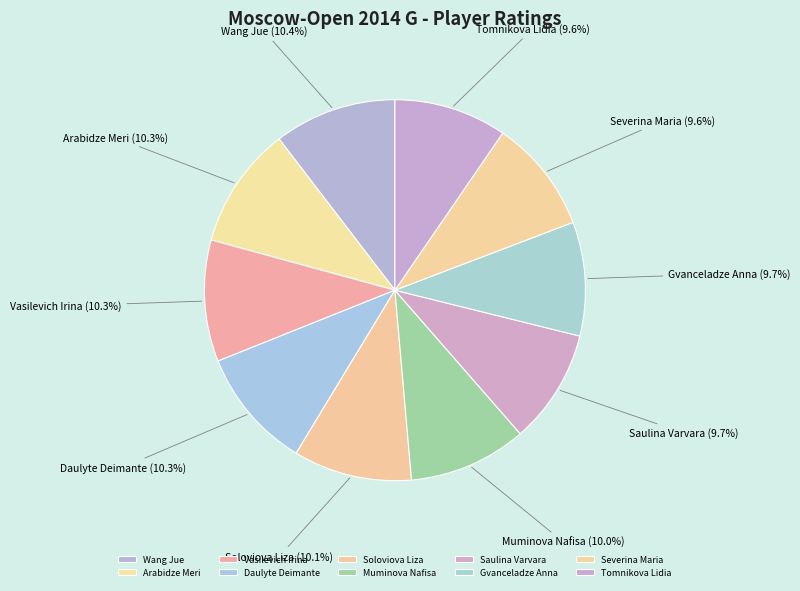

Do Tomnikova Lidia and Arabidze Meri together represent more than half of the pie?

No